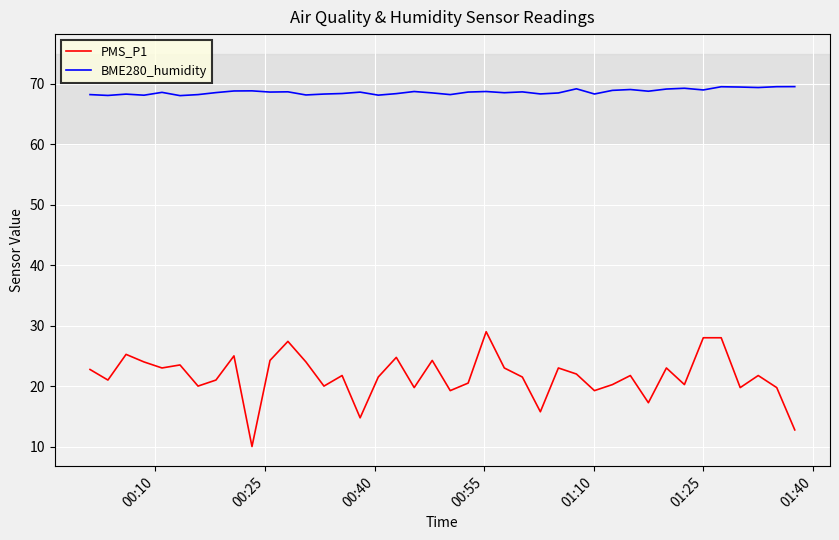

What are all the series names shown in the legend?

PMS_P1, BME280_humidity